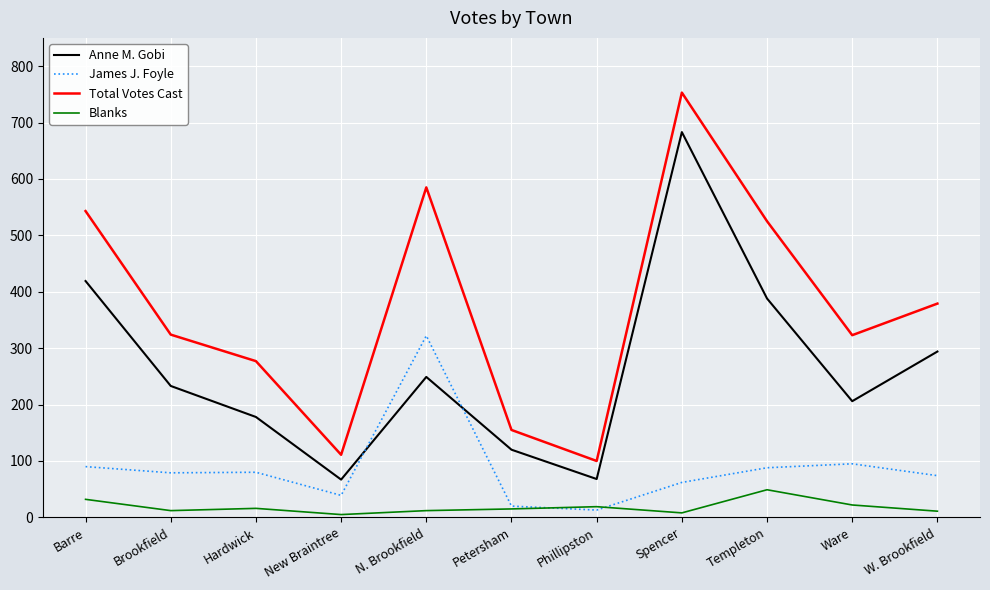

How many values in the Anne M. Gobi series are below 233?

5